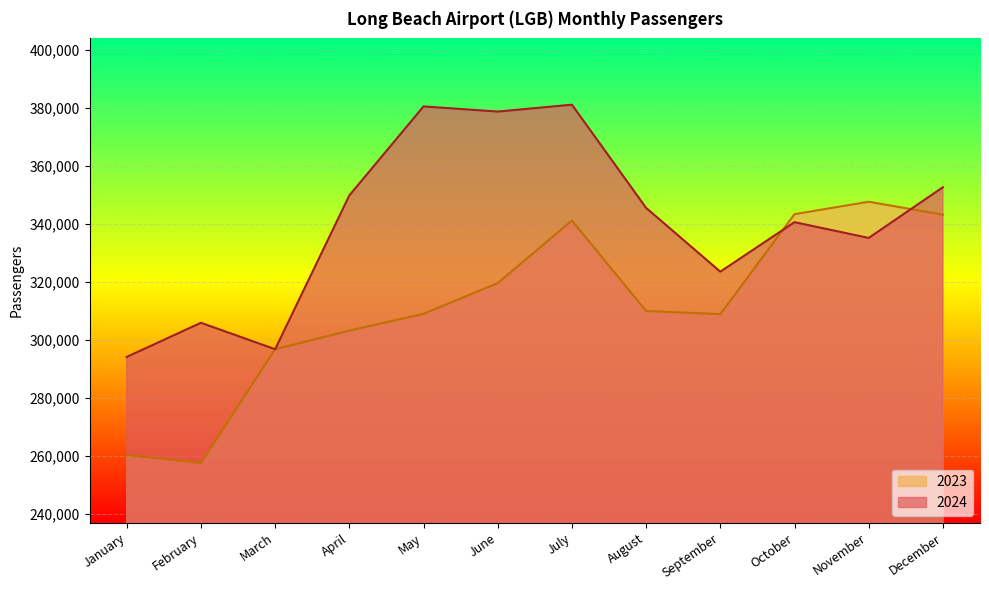

How many lines are shown in the chart?

2